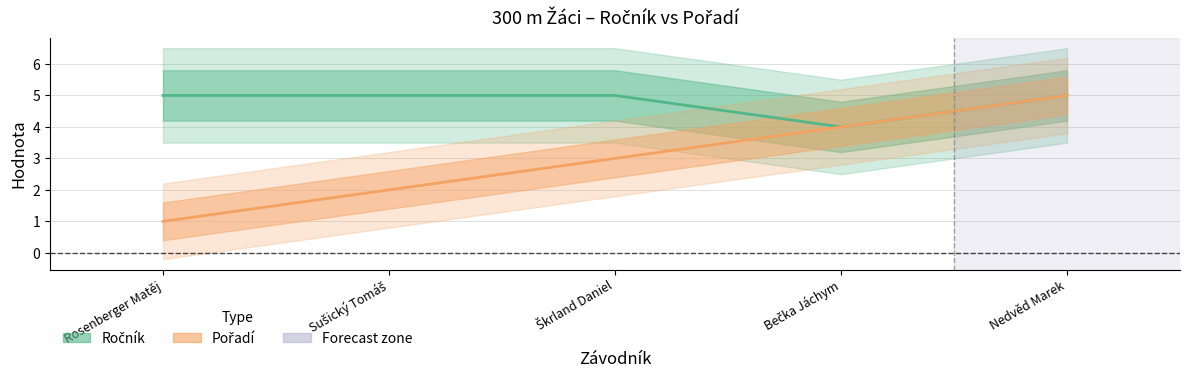

The value of Pořadí at Nedvěd Marek is 5. True or false?

True